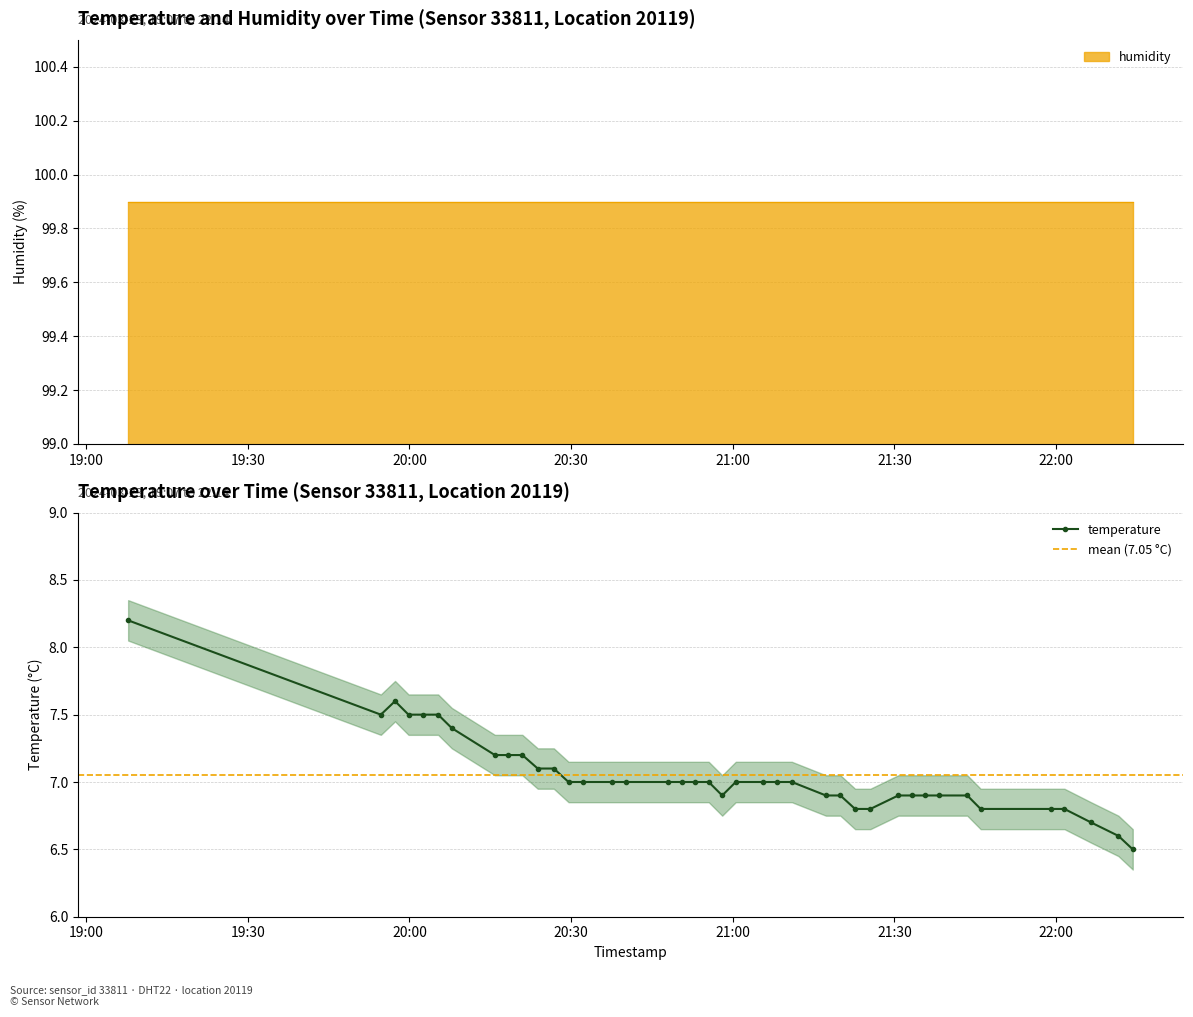

At which label is the value closest to 7?

2024-03-23T20:29:32